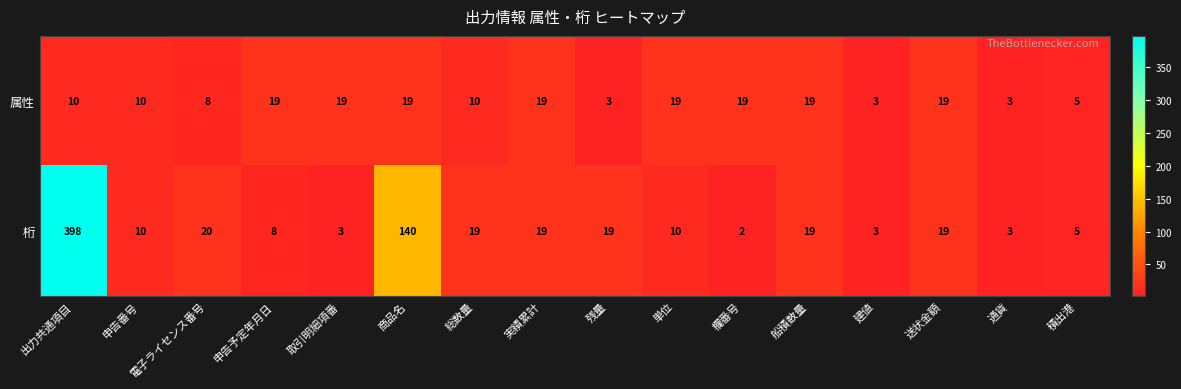

Rank the series by their average value, from lowest to highest.

属性, 桁